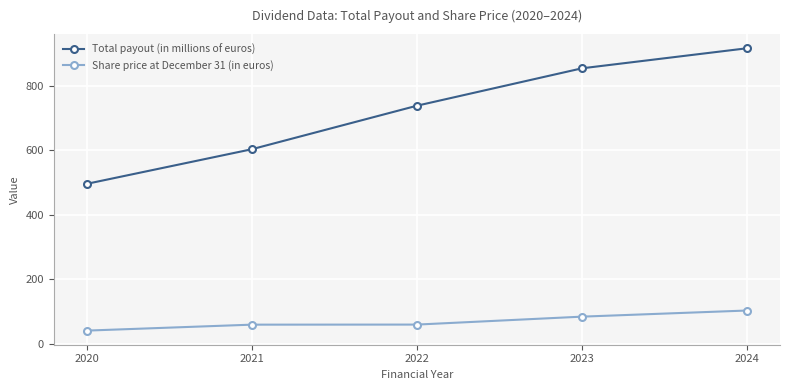

True or false: Share price at December 31 (in euros) has a value of 40.8 at 2020.

True